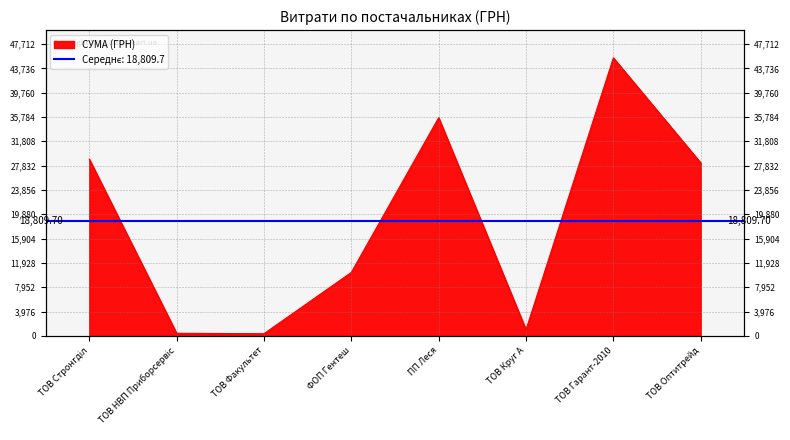

What is the label of the 2nd point from the left?

ТОВ НВП Приборсервіс